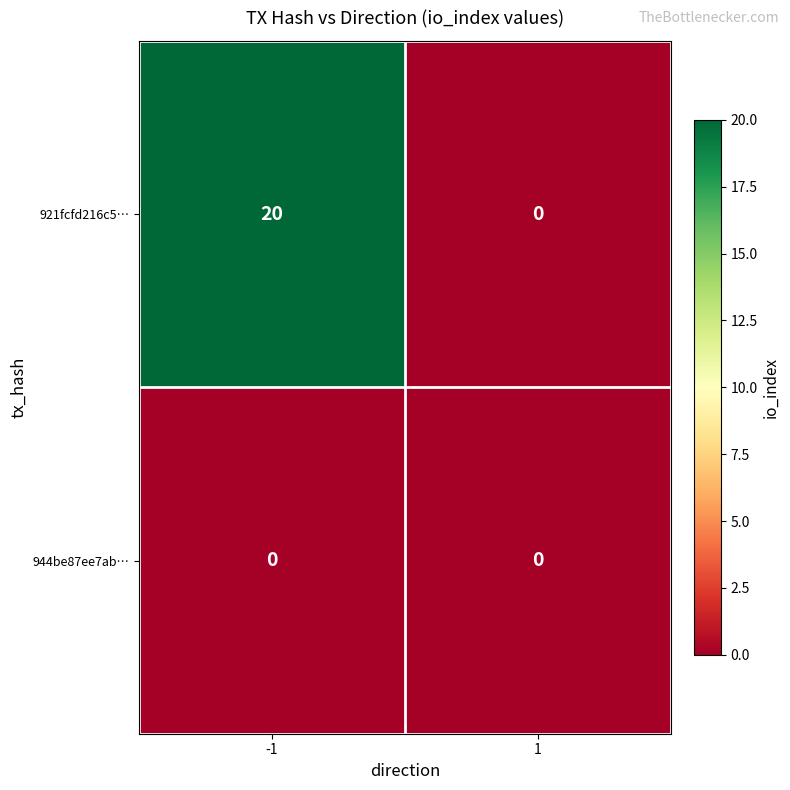

Rank the series by their average value, from highest to lowest.

921fcfd216c5…, 944be87ee7ab…